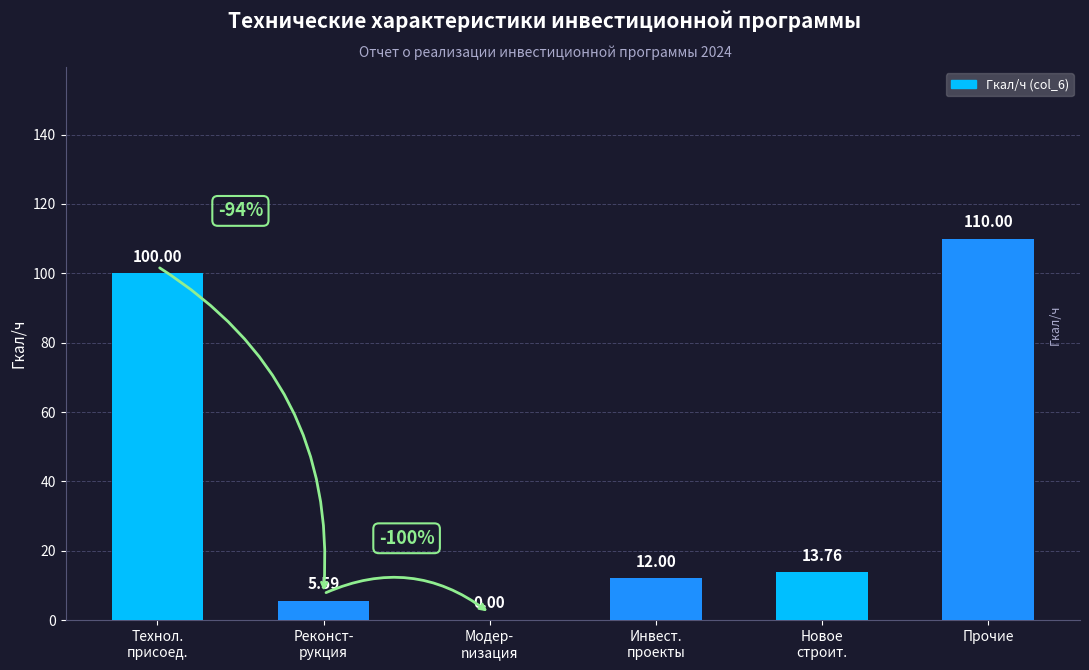

Rank the categories by value from lowest to highest.

Модернизация, Реконструкция, Инвестиционные проекты, Новое строительство, Технологическое присоединение, Прочие